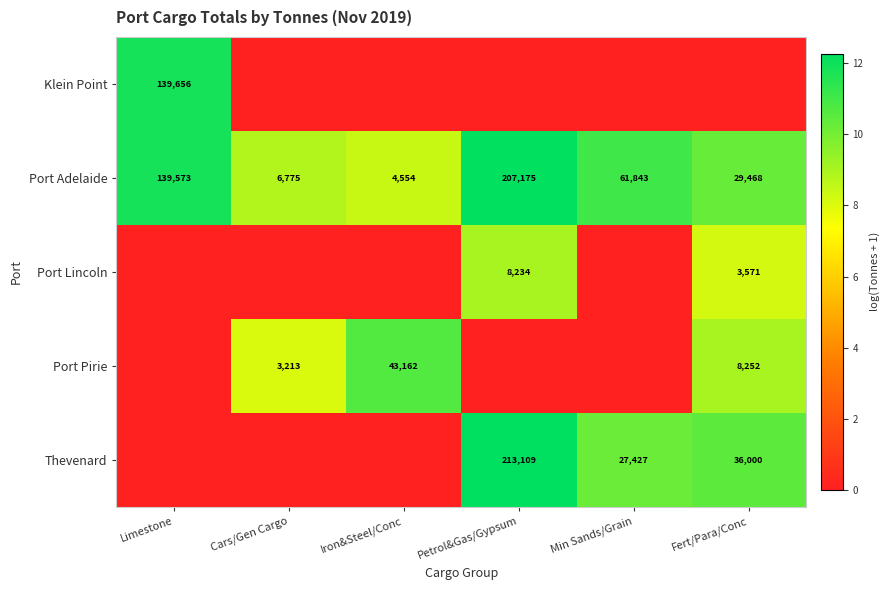

What is the difference between the Port Adelaide values at Petrol&Gas/Gypsum and Min Sands/Grain?

145332